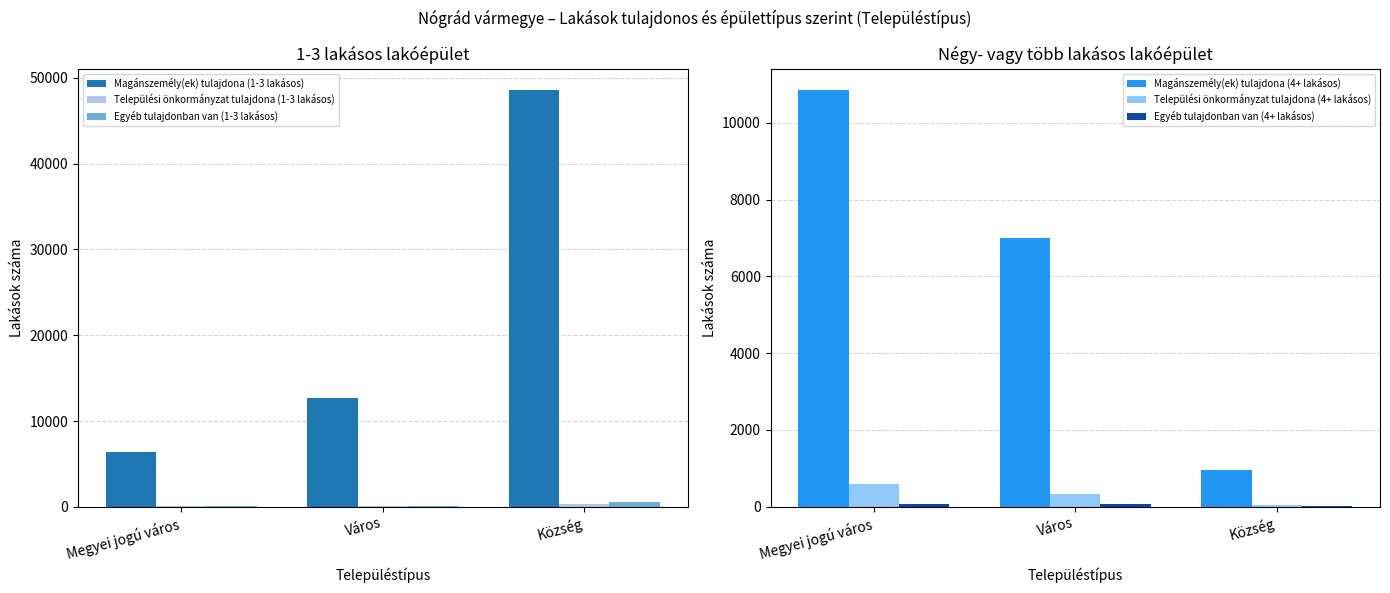

What is the minimum value for Magánszemély(ek) tulajdona (4+ lakásos)?

956